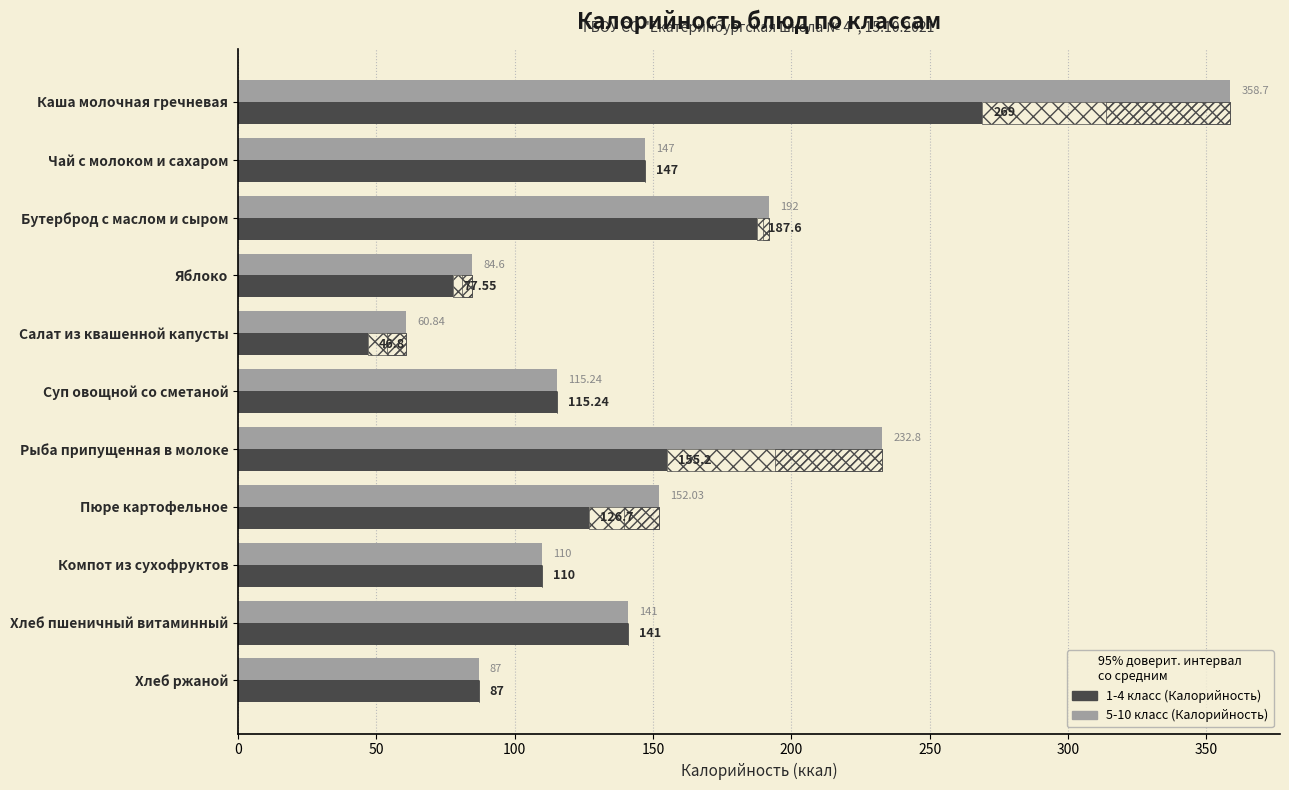

What is the difference between the maximum and second lowest values in the 5-10 класс (Калорийность) series?

274.1